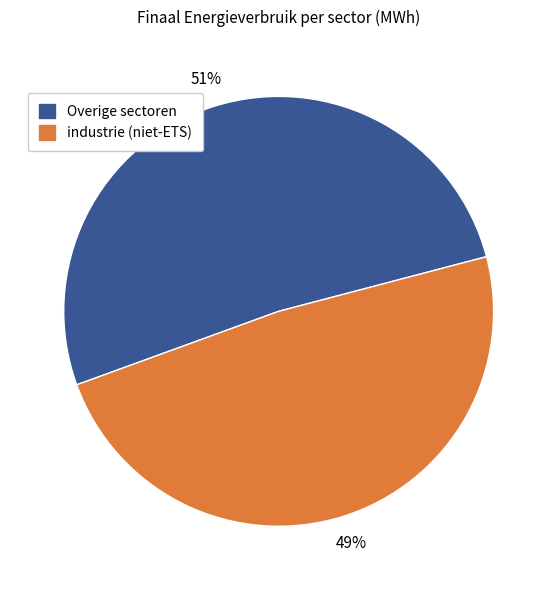

To the nearest percent, what is the average slice percentage?

50%